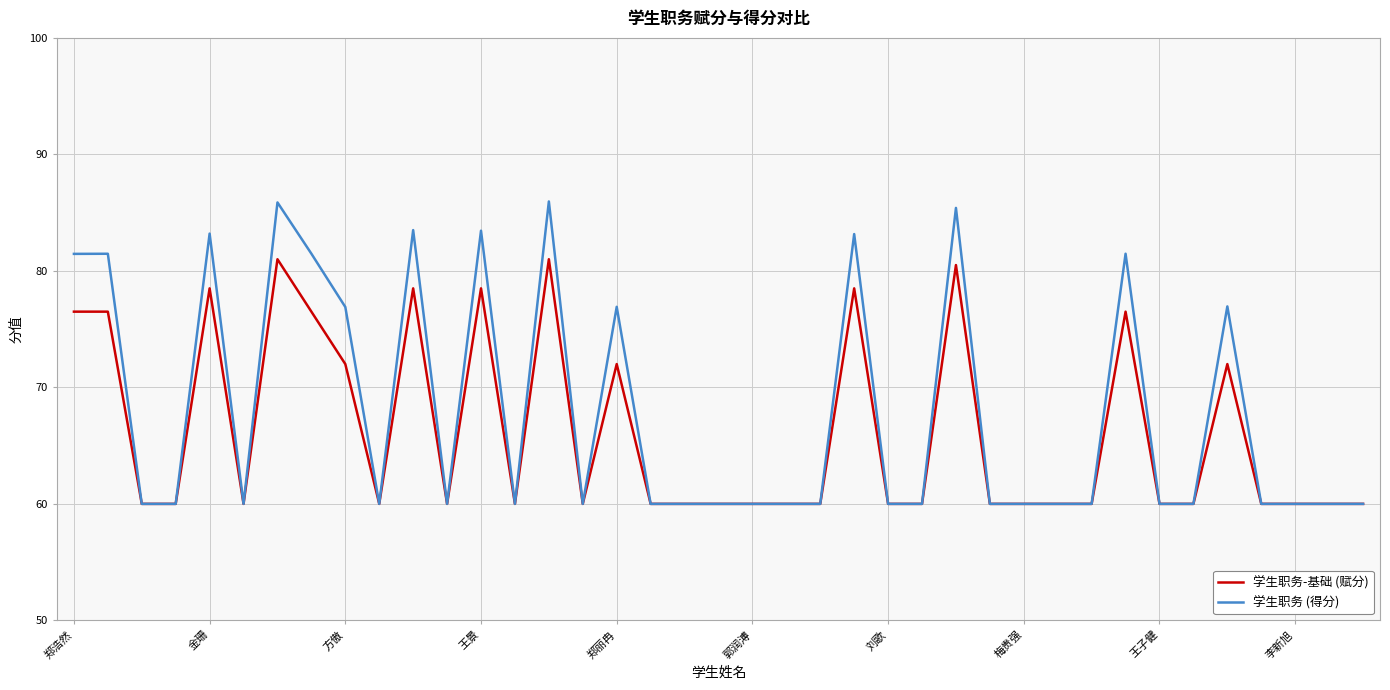

Which series has the largest range (max minus min)?

学生职务 (得分)